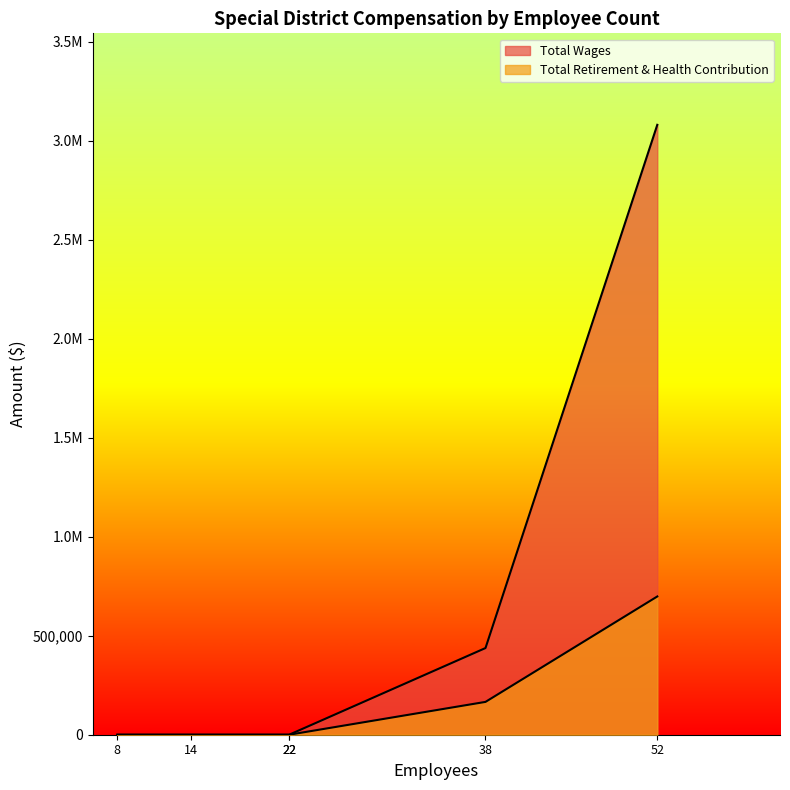

List the labels in order of Total Wages value, smallest first.

22, 22, 8, 14, 38, 52